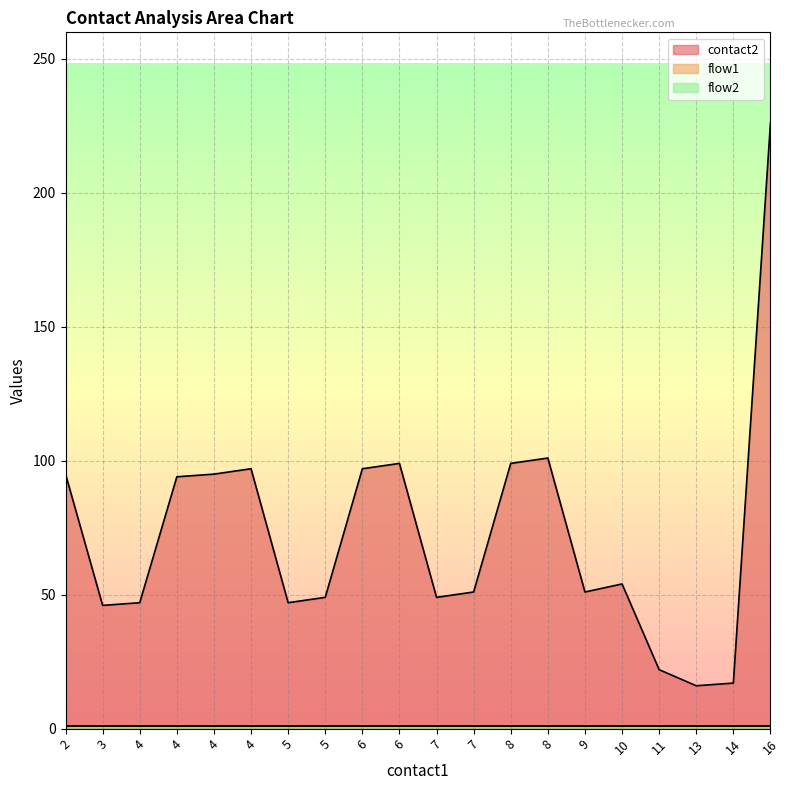

Which series has the widest spread of values?

contact2